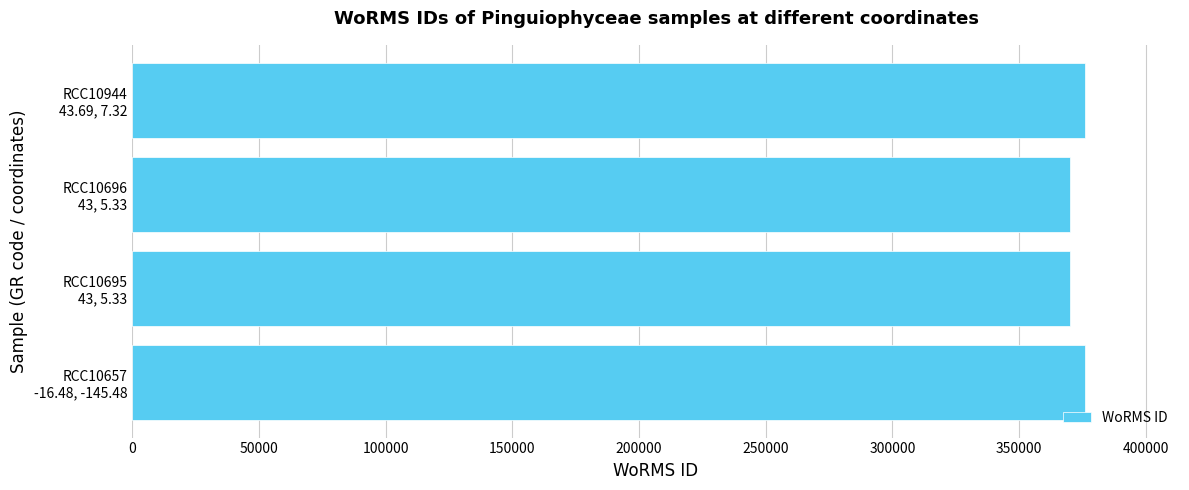

What is the sum of all values?

1491786